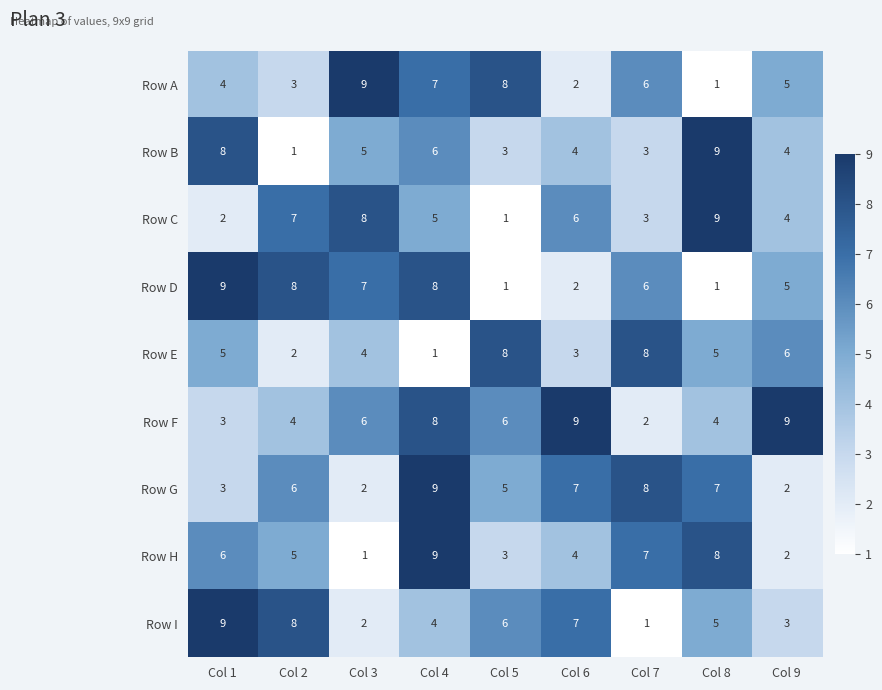

Between Col 1 and Col 3, which series saw the biggest shift?

Row I